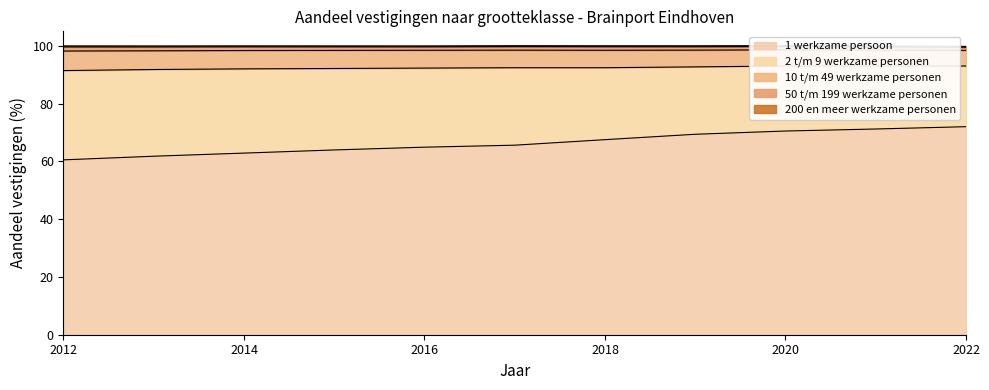

True or false: 50 t/m 199 werkzame personen and 10 t/m 49 werkzame personen cross at least once.

False